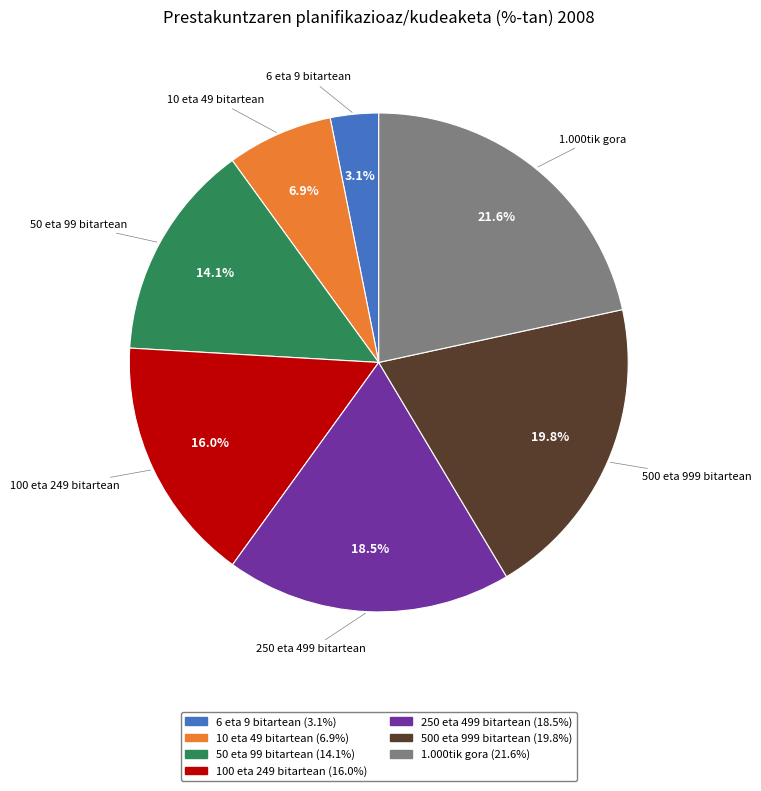

Rank the categories by value from highest to lowest.

1.000tik gora, 500 eta 999 bitartean, 250 eta 499 bitartean, 100 eta 249 bitartean, 50 eta 99 bitartean, 10 eta 49 bitartean, 6 eta 9 bitartean